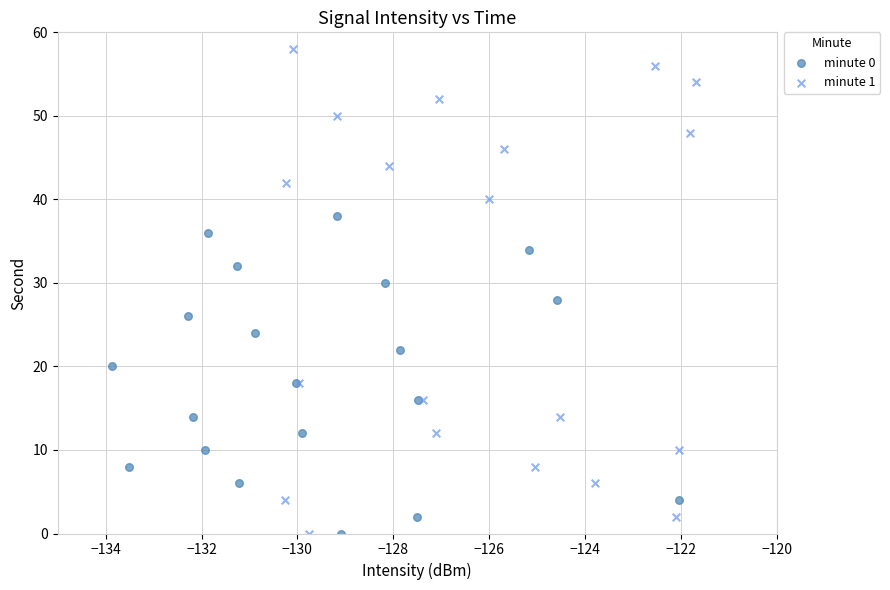

What are all the series names shown in the legend?

minute 0, minute 1